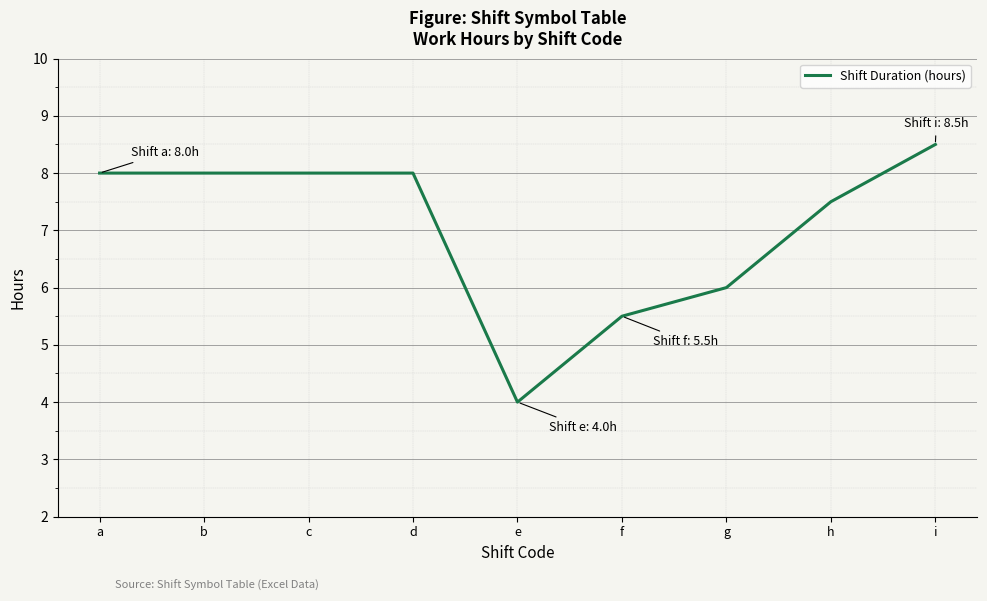

What is the change in value from a to h?

-0.5